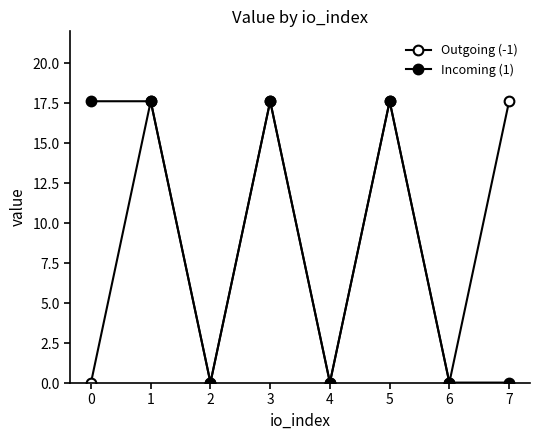

The value of Incoming (1) at 6 is 0.0. True or false?

True